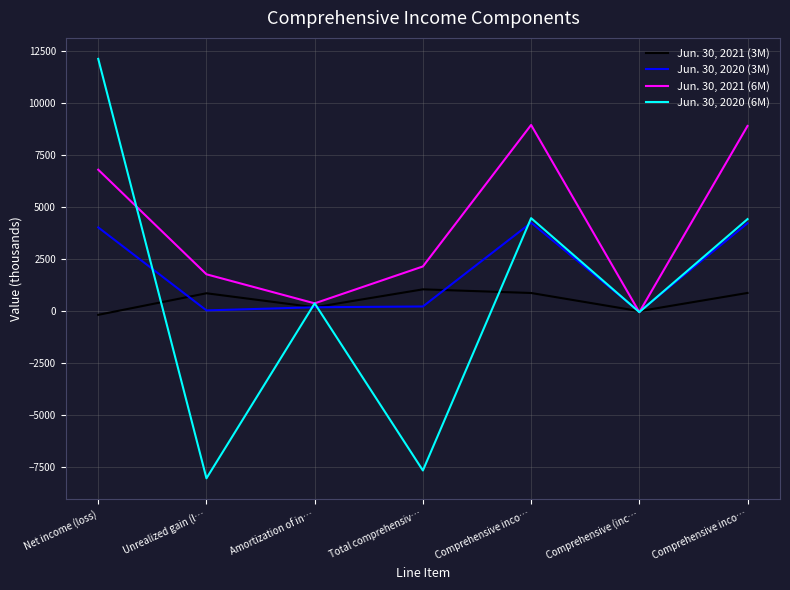

What is the label of the 5th point from the left?

Comprehensive inco…